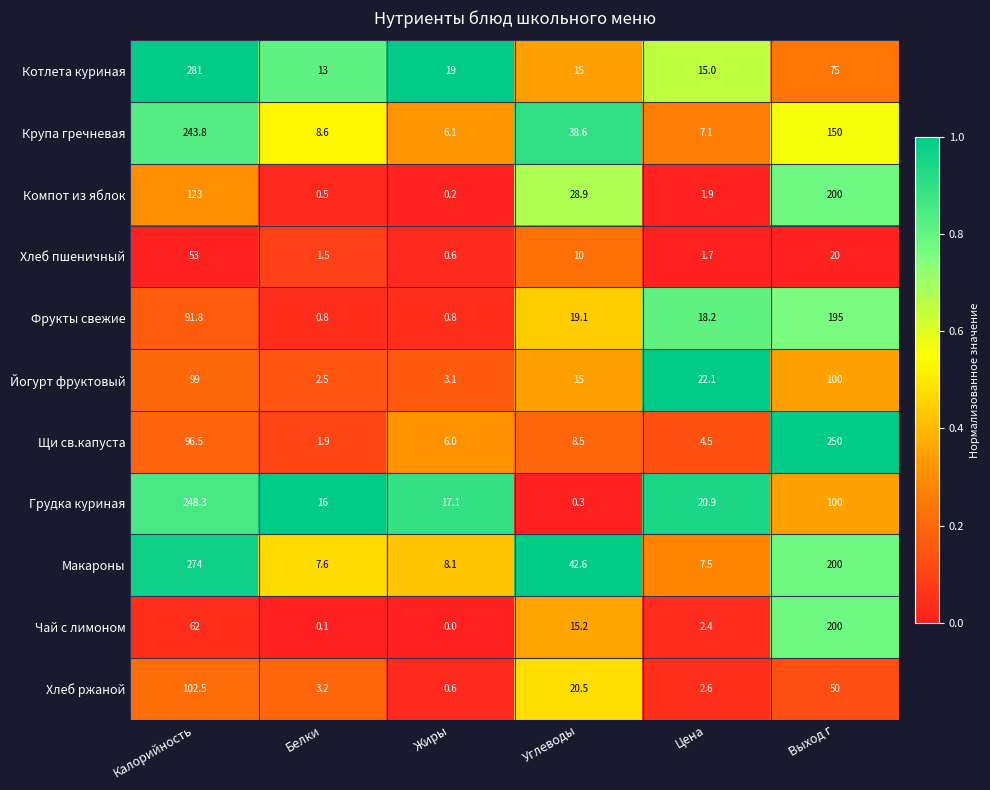

What is the maximum value shown in the chart?

281.0